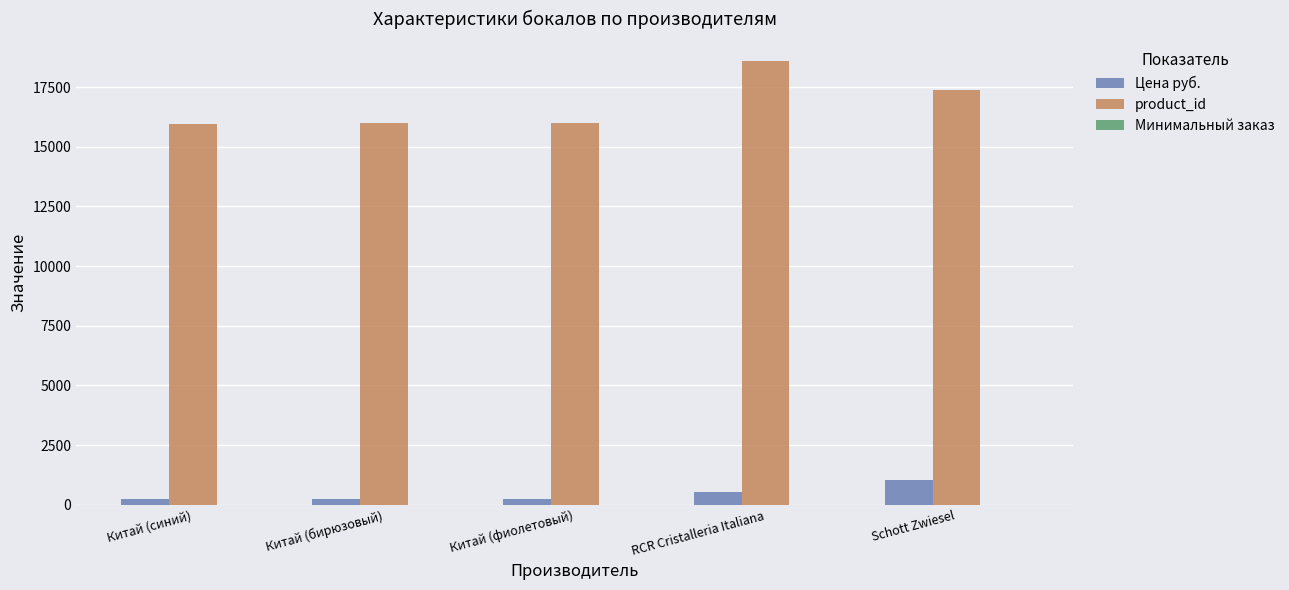

What is the sum of all Цена руб. values?

2327